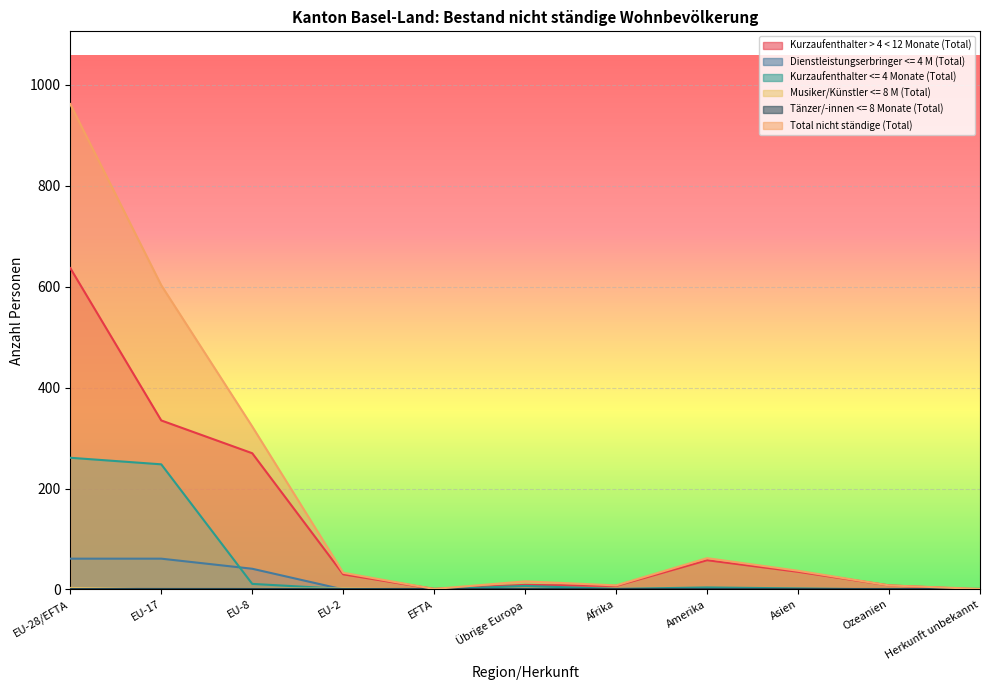

How many series are shown in this chart?

6